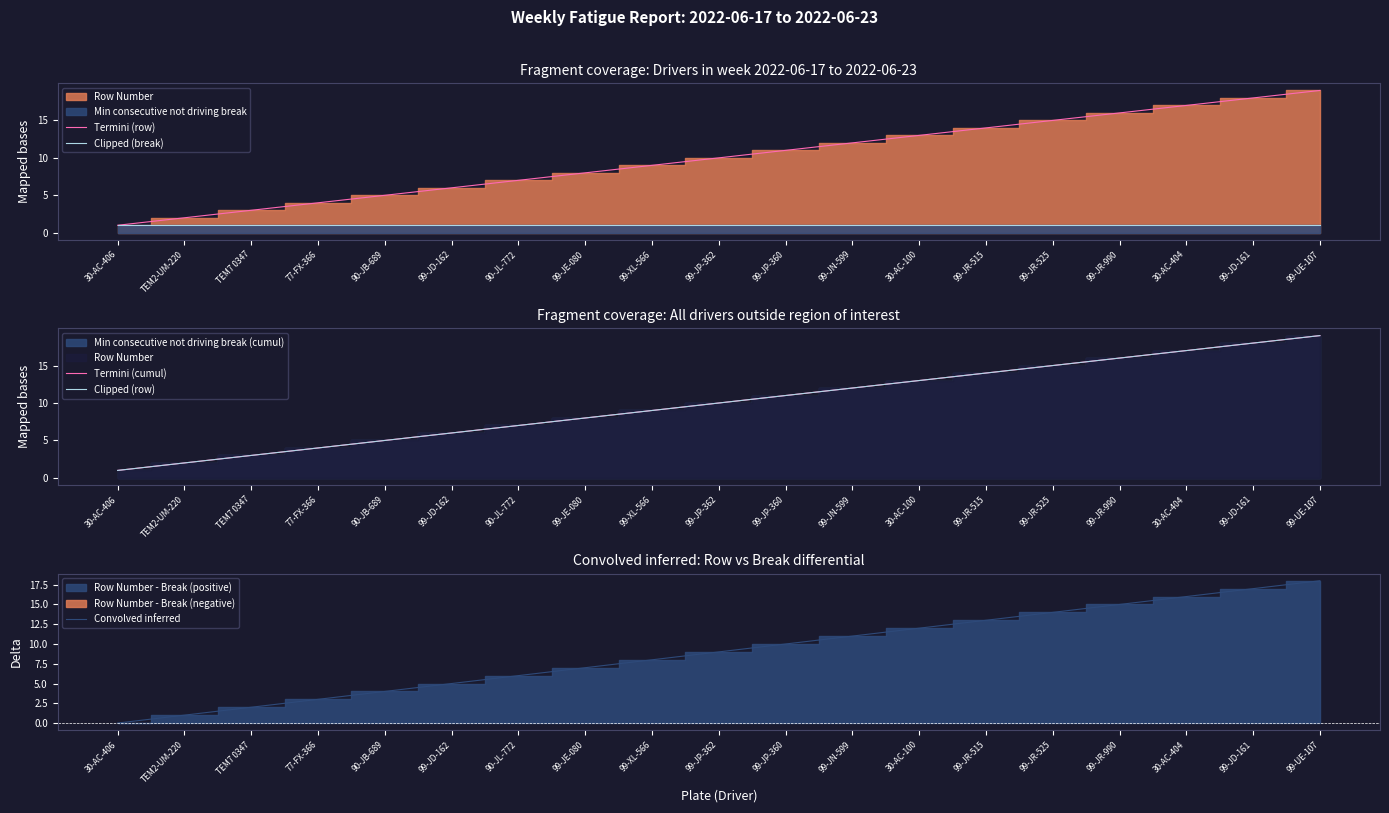

The Clipped (break) series shows 0 at 99-JP-360. True or false?

False